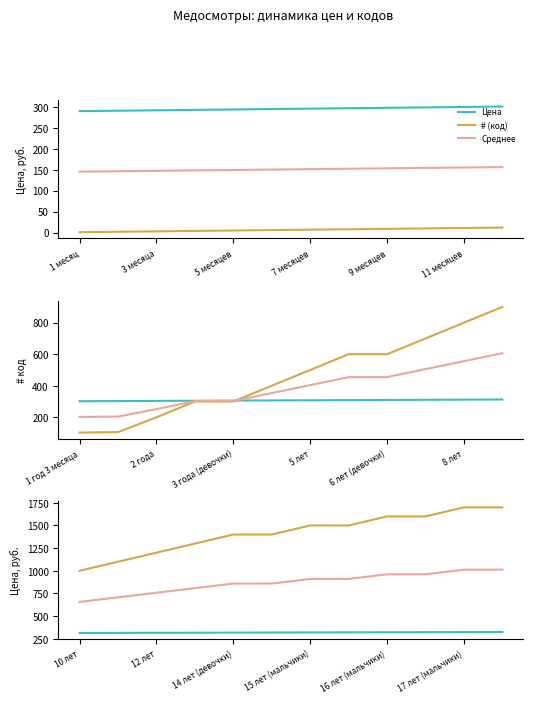

The Цена series shows 528.1 at 17 лет (мальчики). True or false?

False